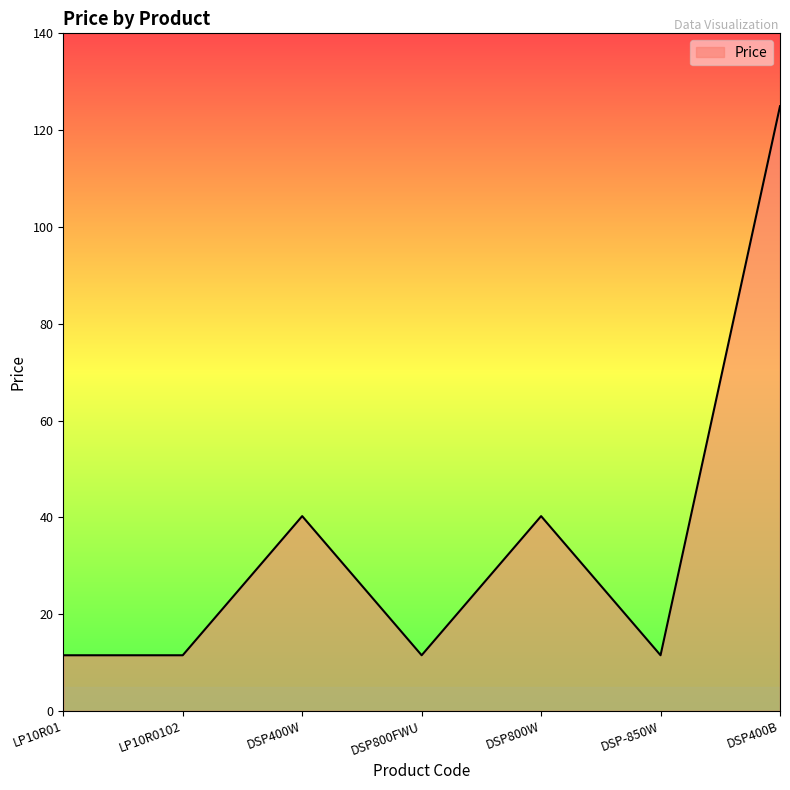

What position from the left is DSP400B?

7